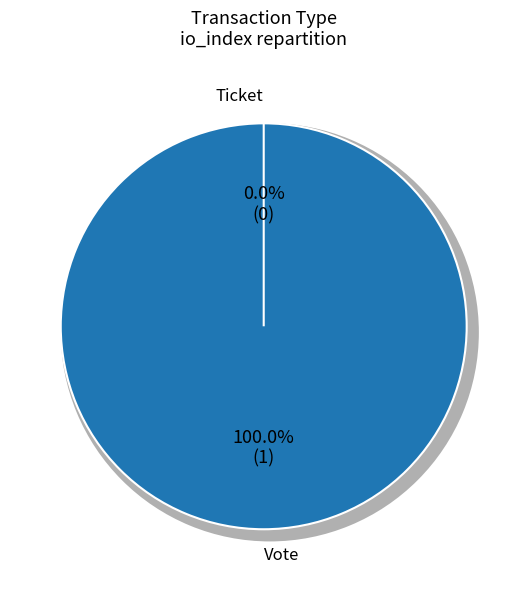

Is there any slice that represents more than half of the pie?

Yes